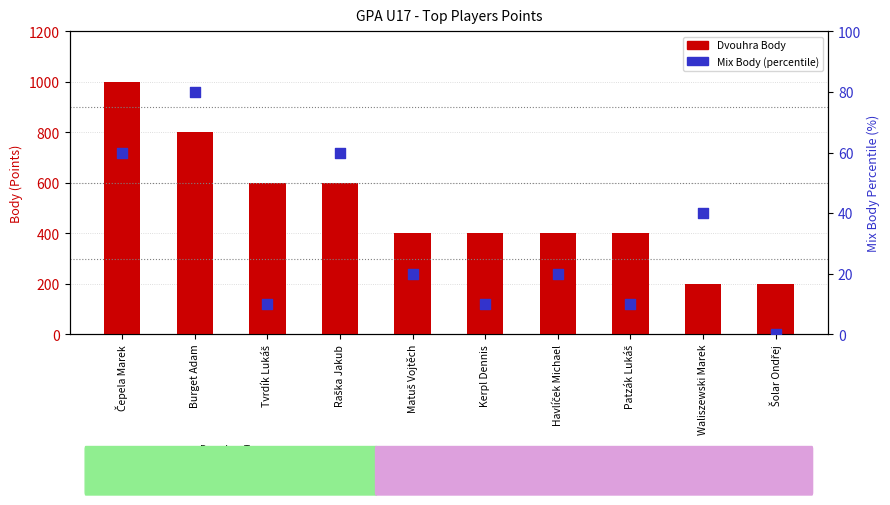

Which series contains the lowest Y value?

Mix Body (percentile)